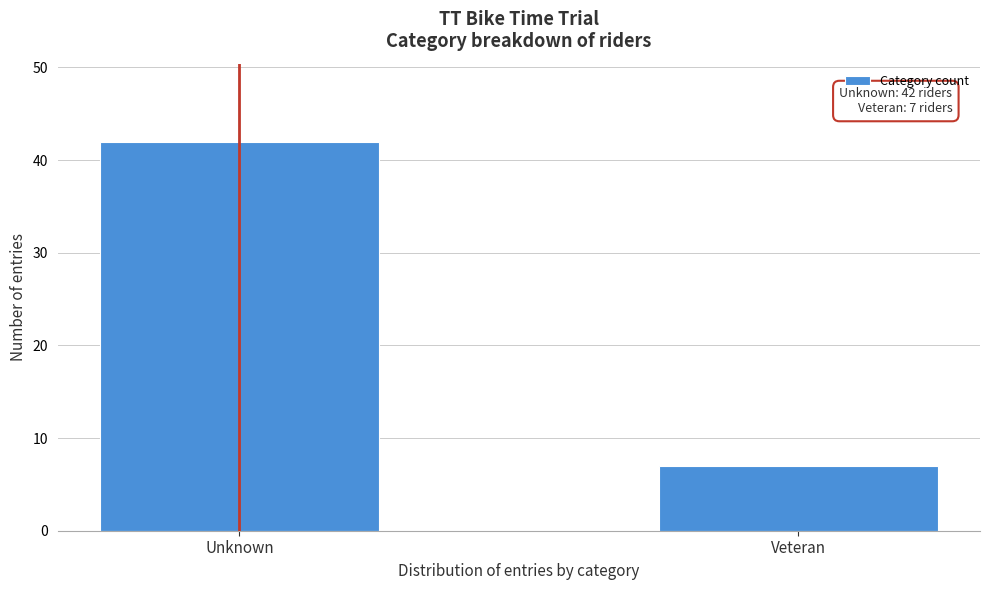

Reading right to left, extract all data points from this chart.

Veteran=7	Unknown=42